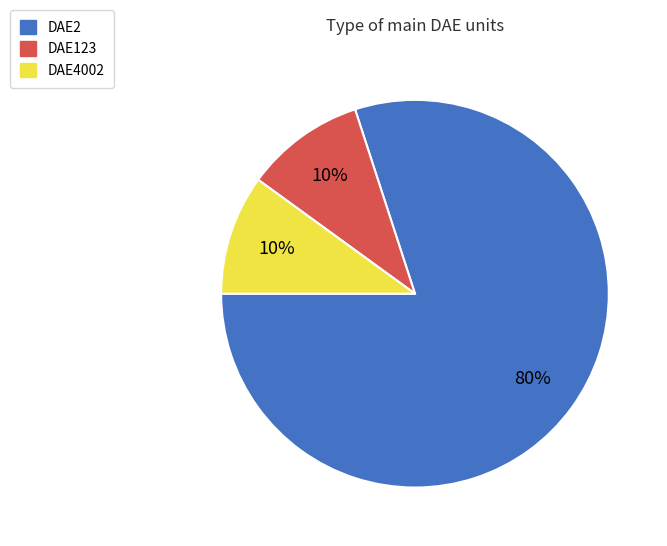

Which has a higher value, DAE4002 or DAE2?

DAE2